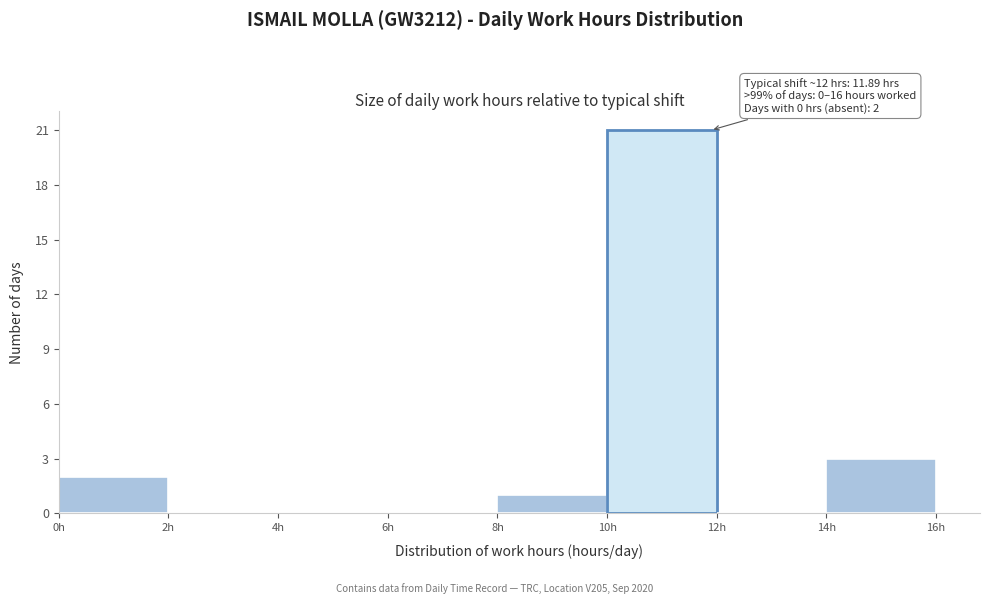

Which range on the x-axis has the tallest bar?

10 to 12